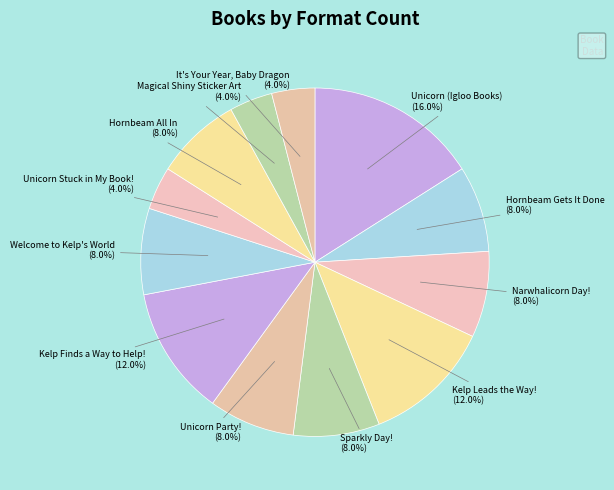

To the nearest percent, what is the difference between the largest and smallest slice percentages?

12%